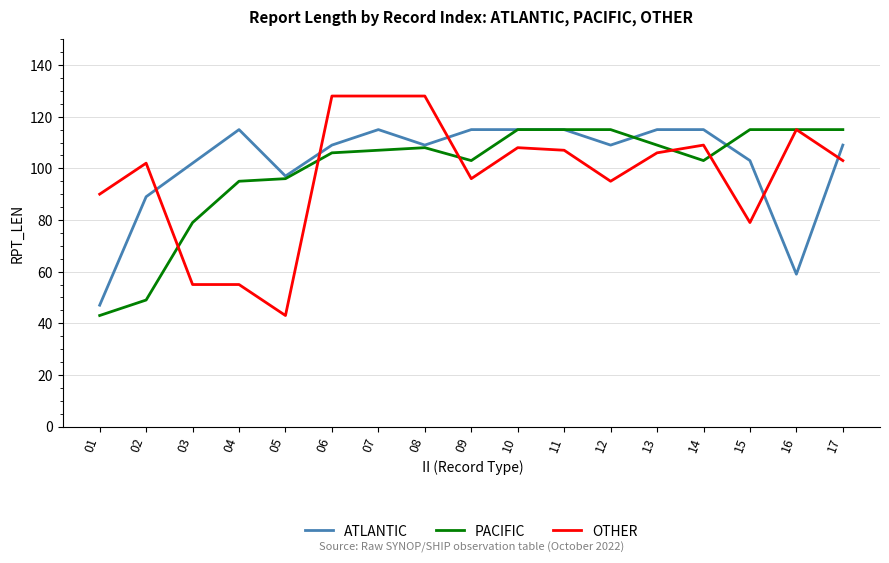

How many lines are shown in the chart?

3